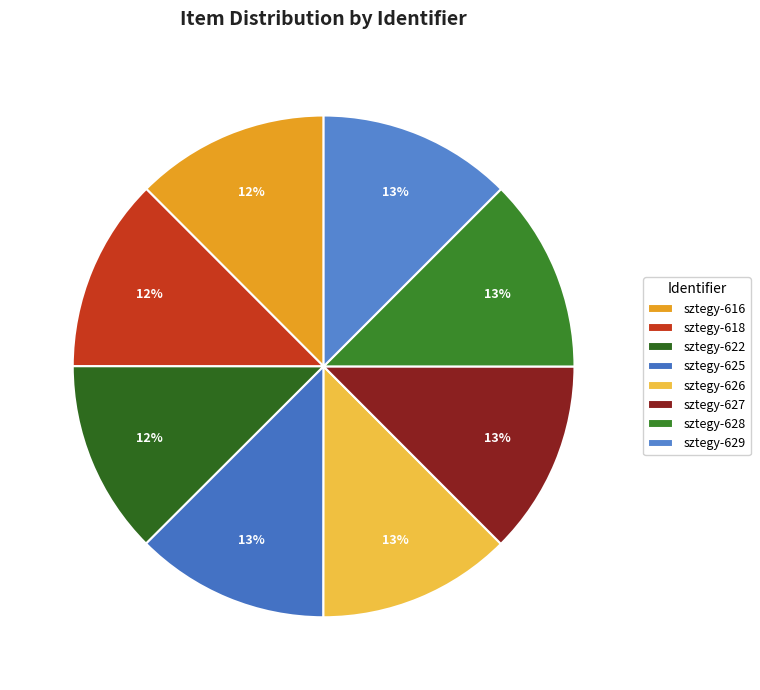

Is it true that sztegy-627 is 13% of the pie?

True